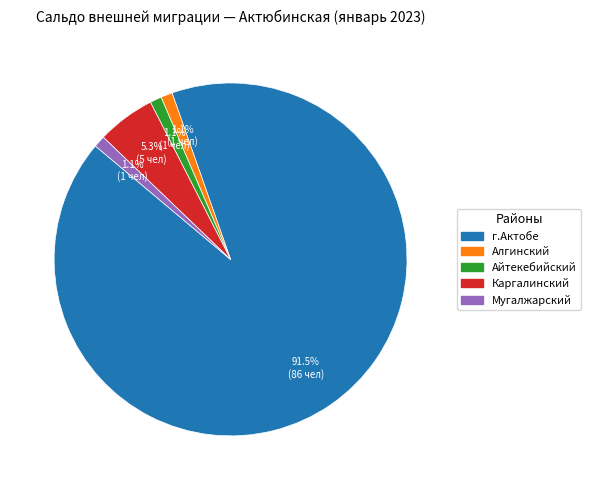

Is there a majority slice in this chart?

Yes